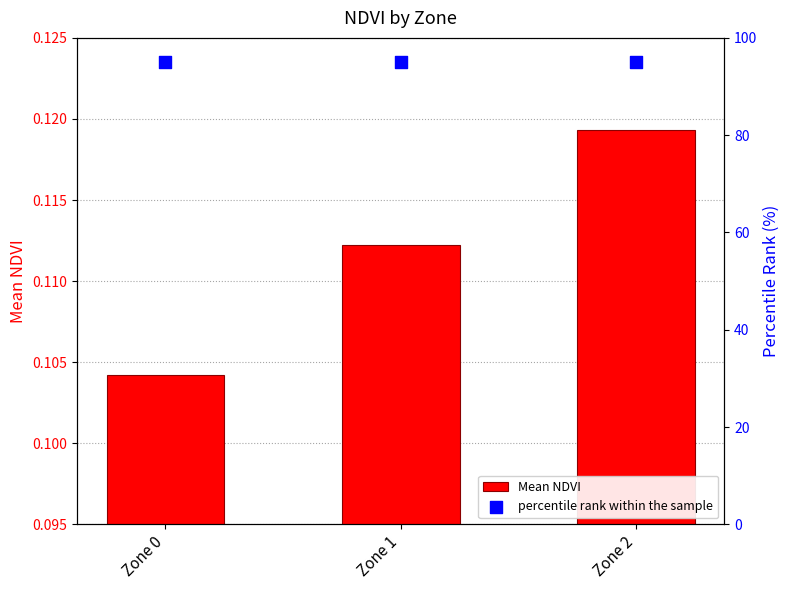

Which series has the widest spread of Y values?

Mean NDVI